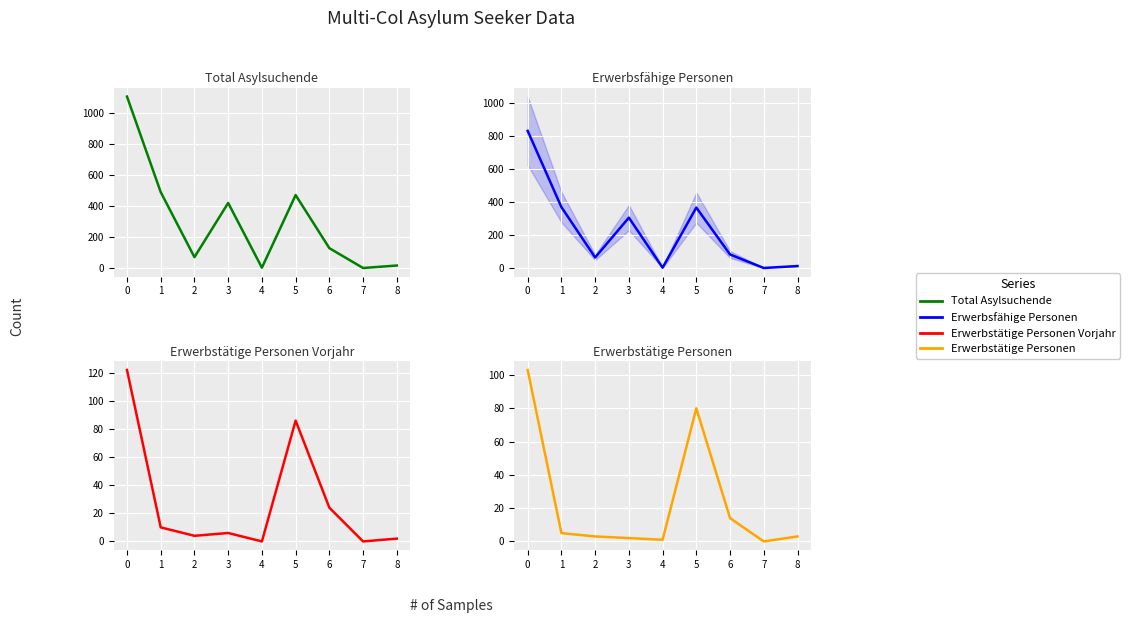

How many series are shown in this chart?

4